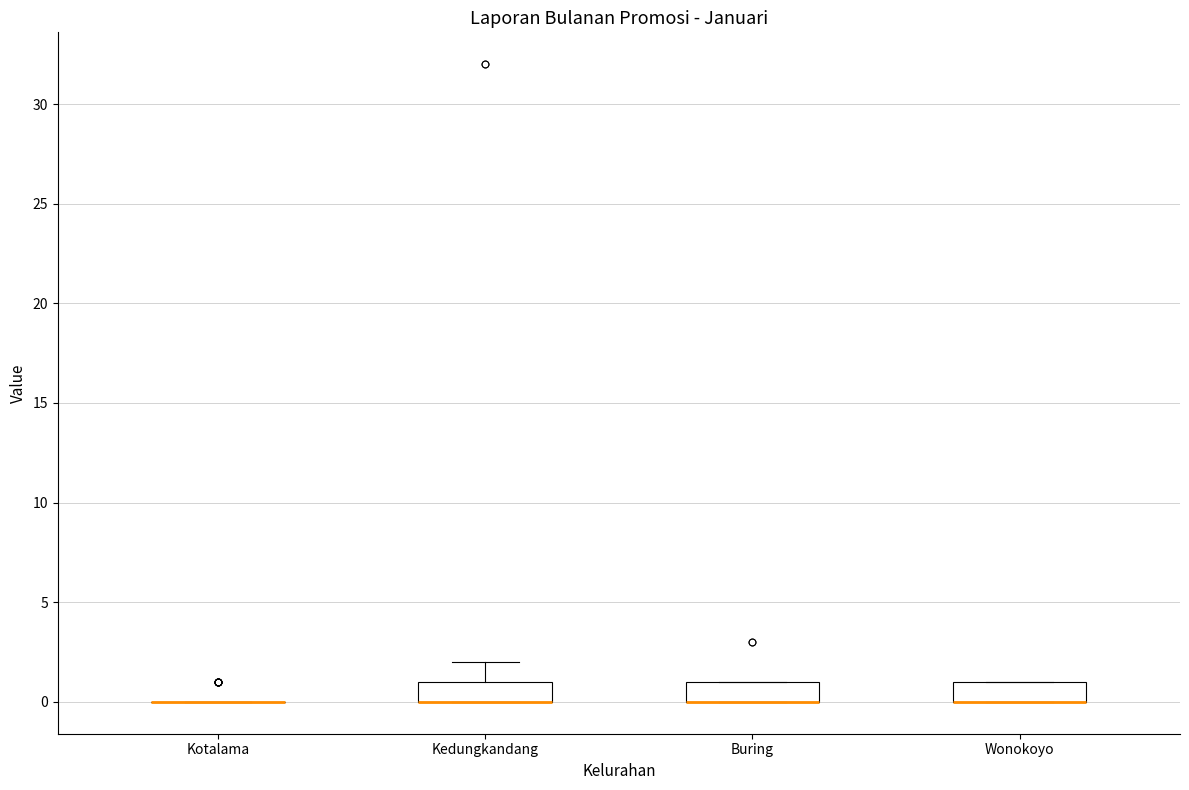

Where is the upper edge of the box for Wonokoyo on the y-axis? The values are not printed on the chart, so give them approximately, as read against the axis.

1